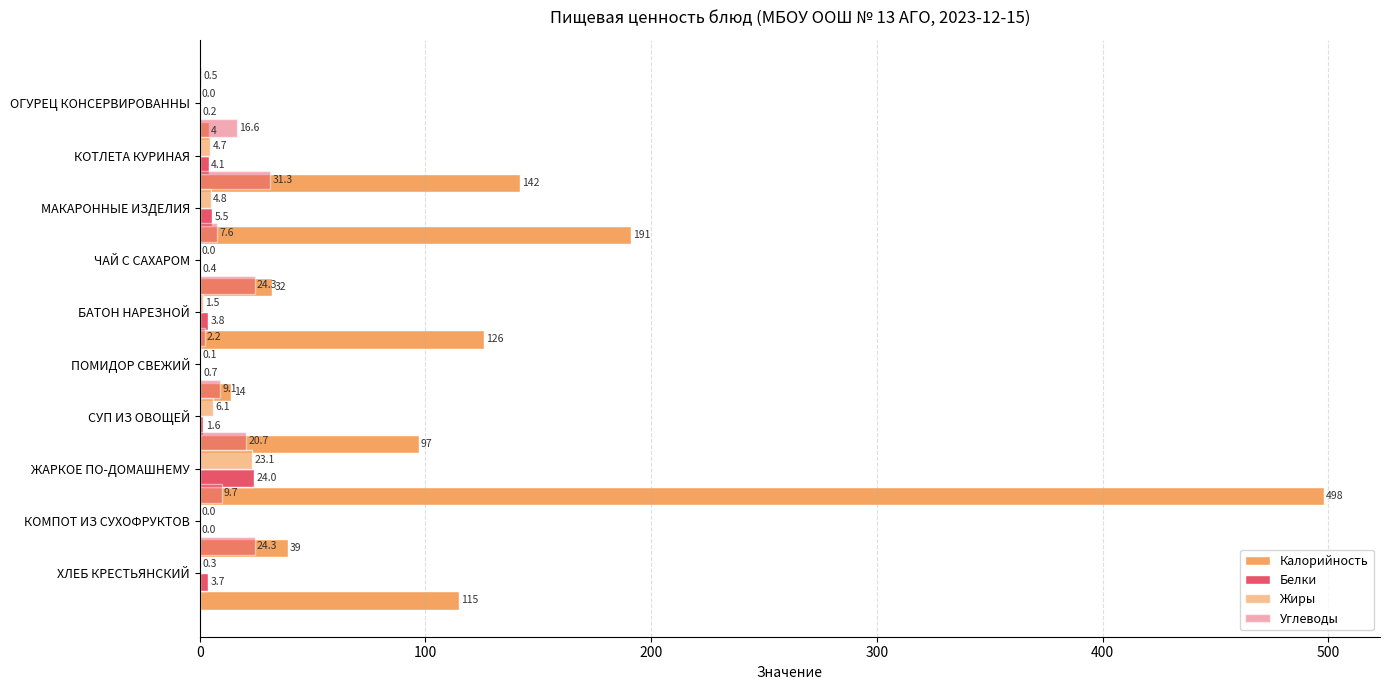

Between 200 and 8, which series saw the biggest shift?

Калорийность